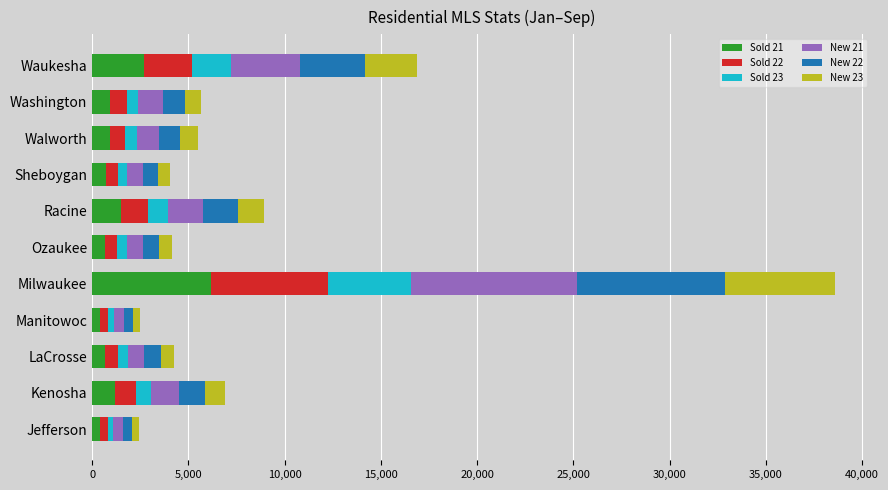

At which category is the sum across all series the highest?

Milwaukee